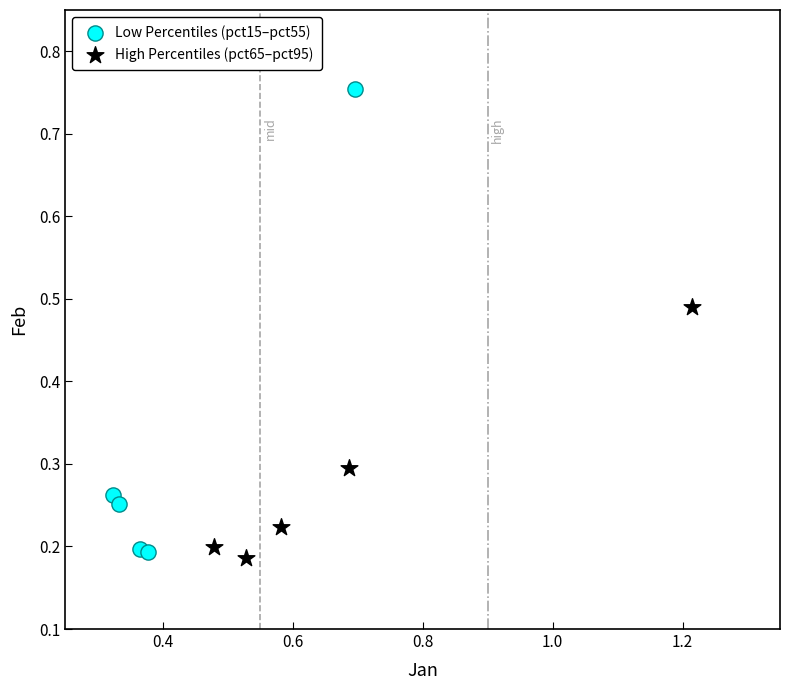

Which series contains the highest Y value?

Low Percentiles (pct15–pct55)